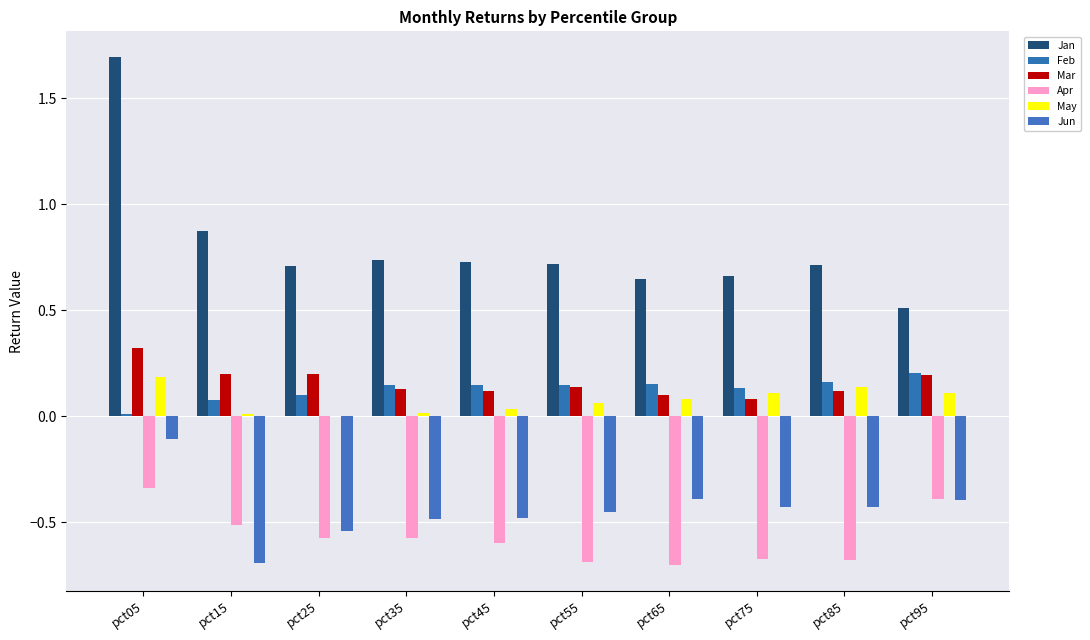

How many groups of bars are there?

10